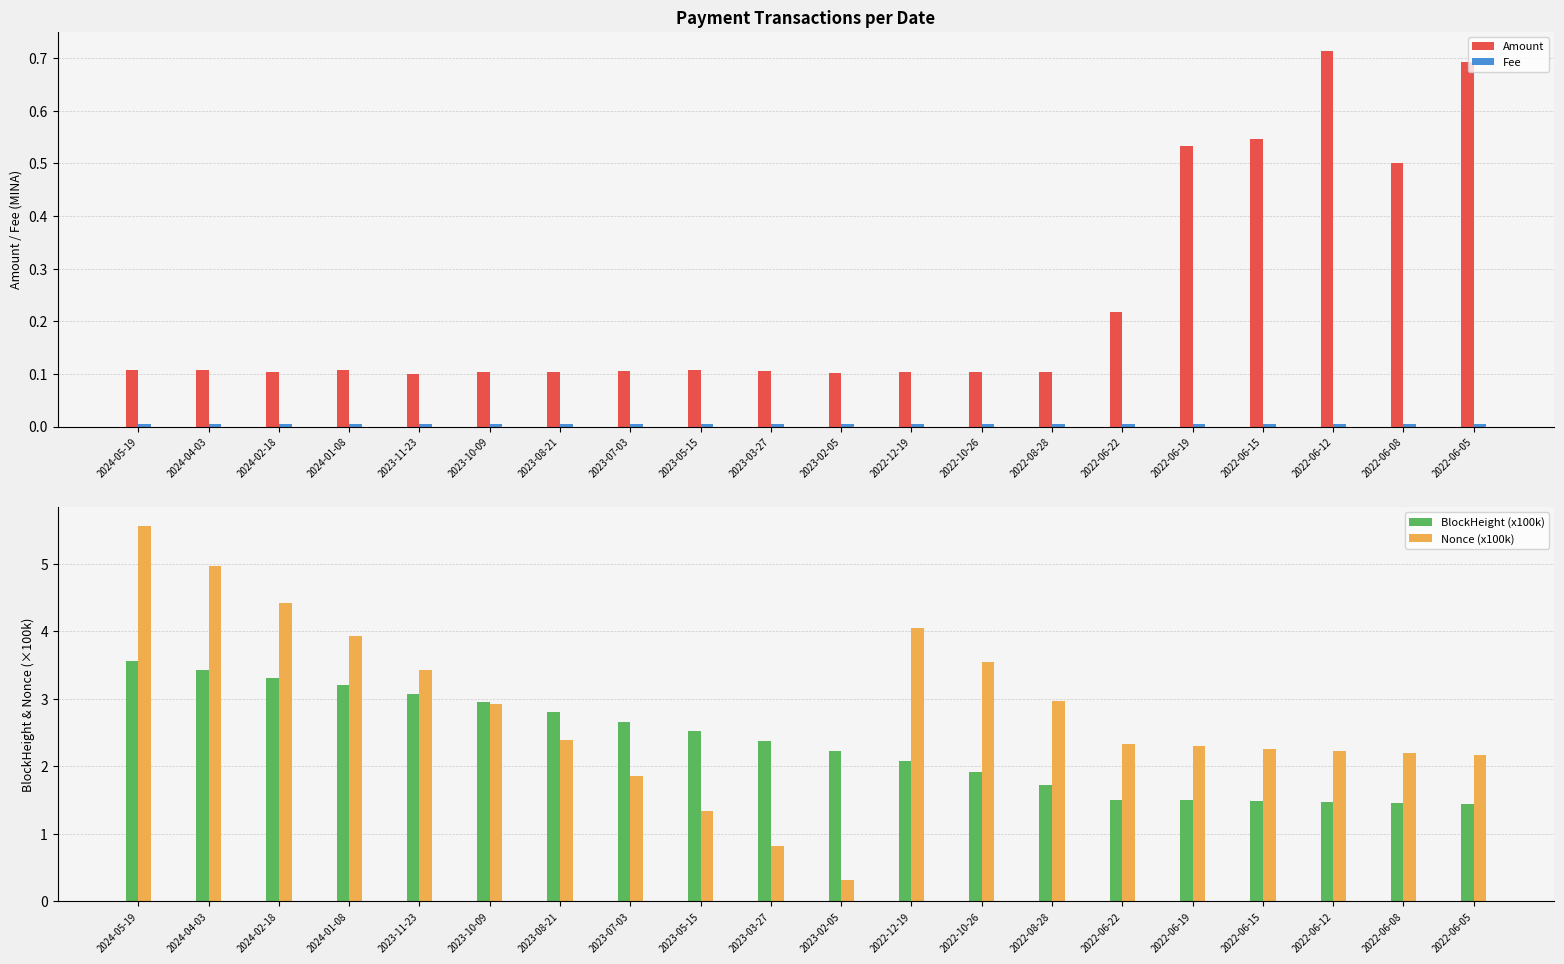

How many distinct data groups are displayed?

4